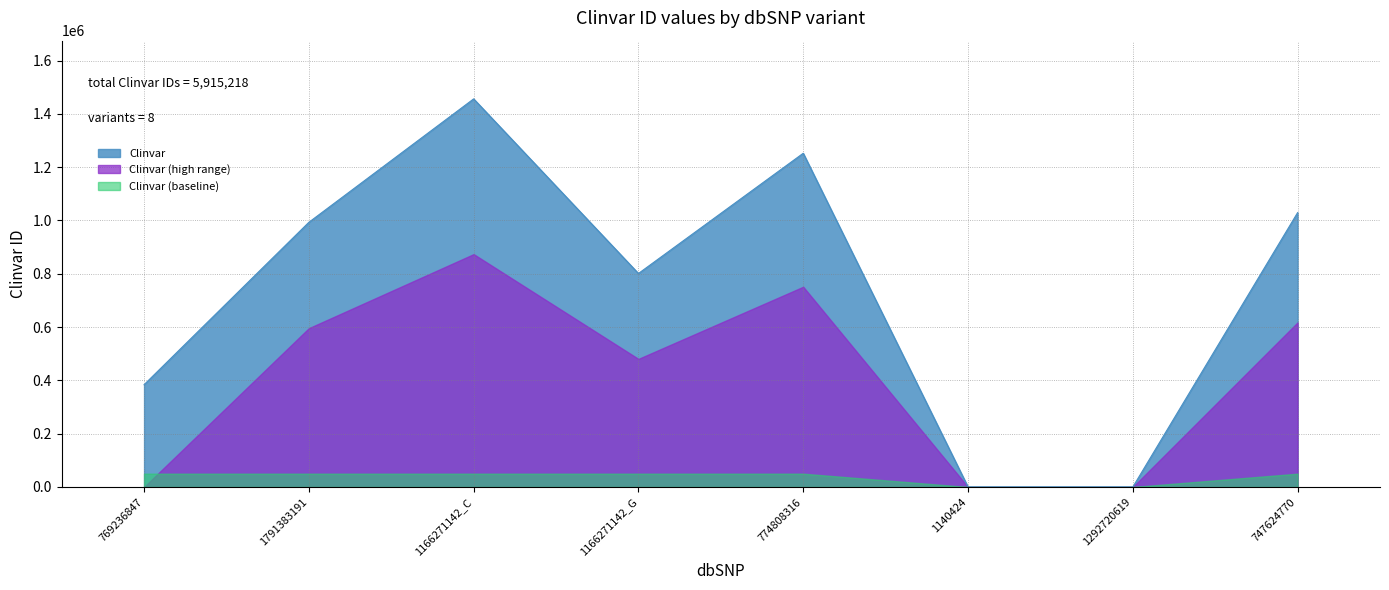

Which category has the highest value across all series?

1166271142_C